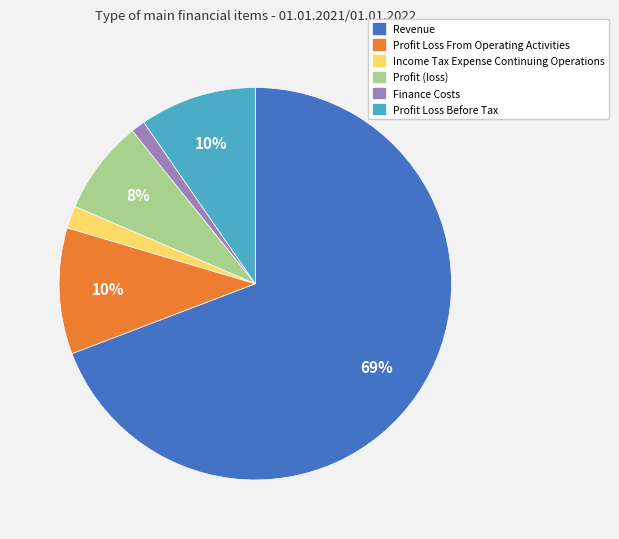

Which slice represents more than half of the pie?

Revenue